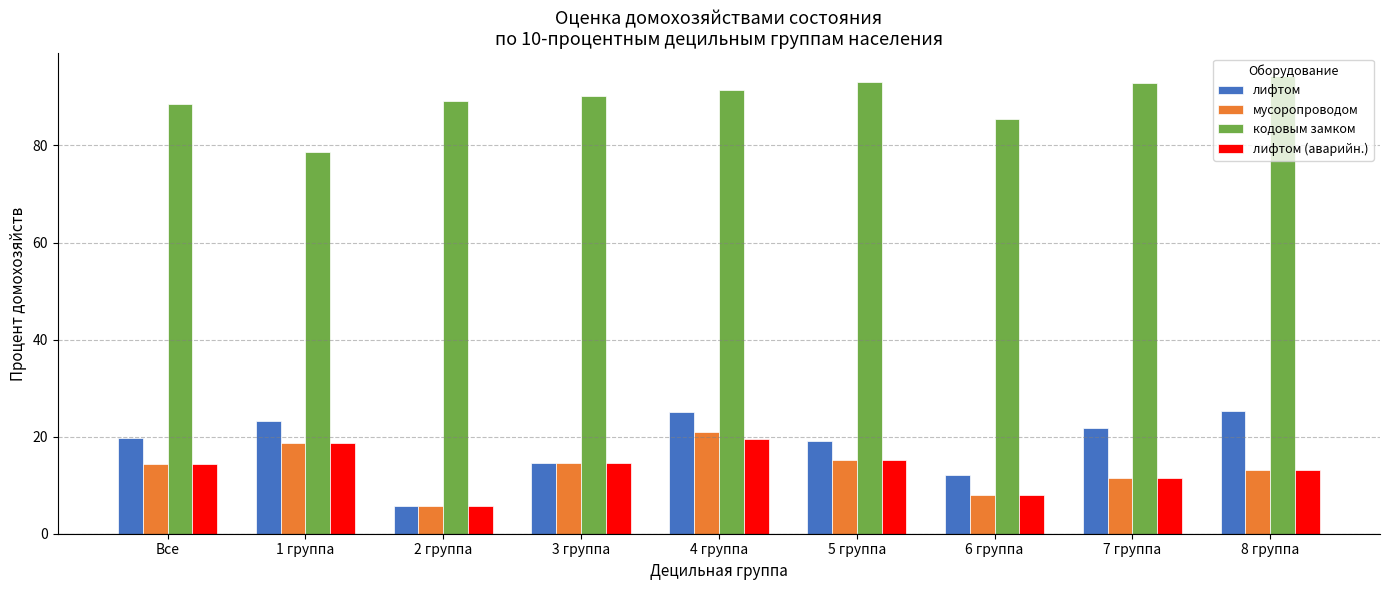

At which category does the chart reach its peak across all series?

8 группа